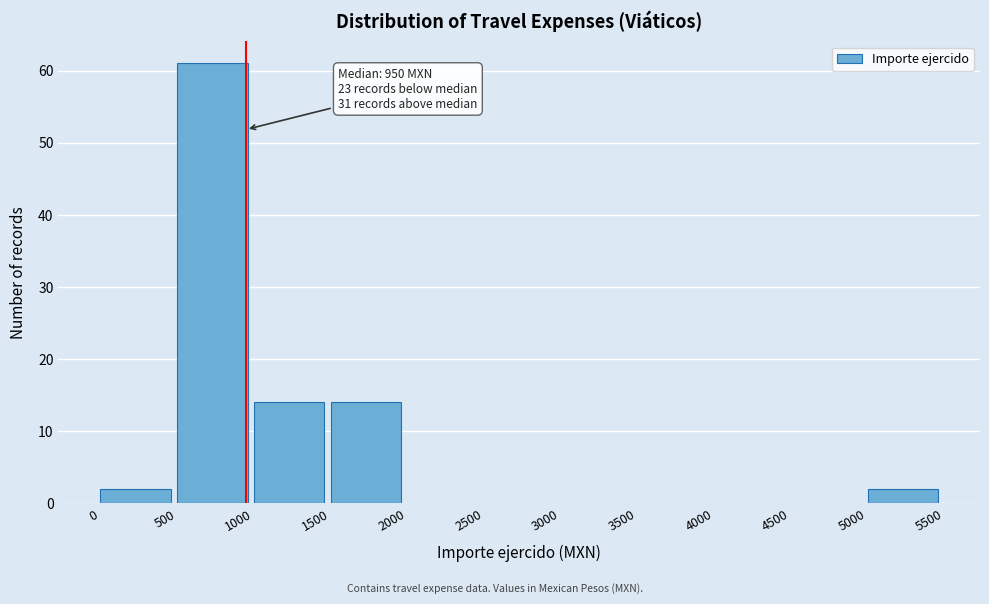

Over which range of the x-axis is the bar tallest?

500 to 1000